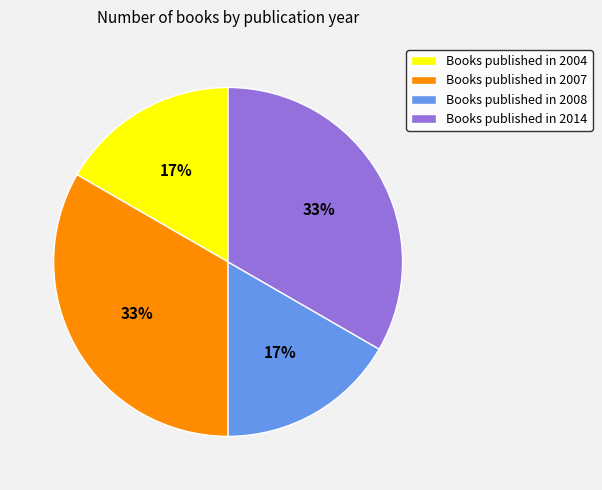

To the nearest percent, what portion does Books published in 2008 represent?

17%